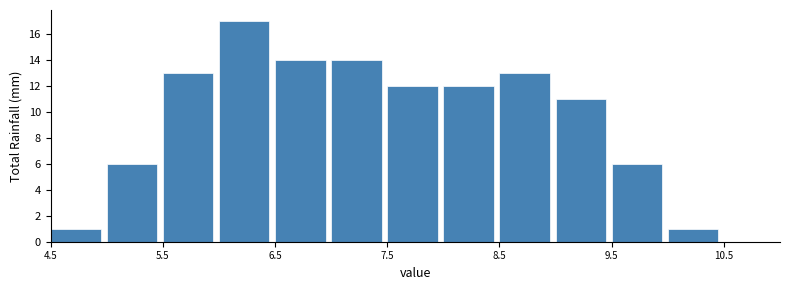

Which range on the x-axis has the tallest bar?

6.0 to 6.5